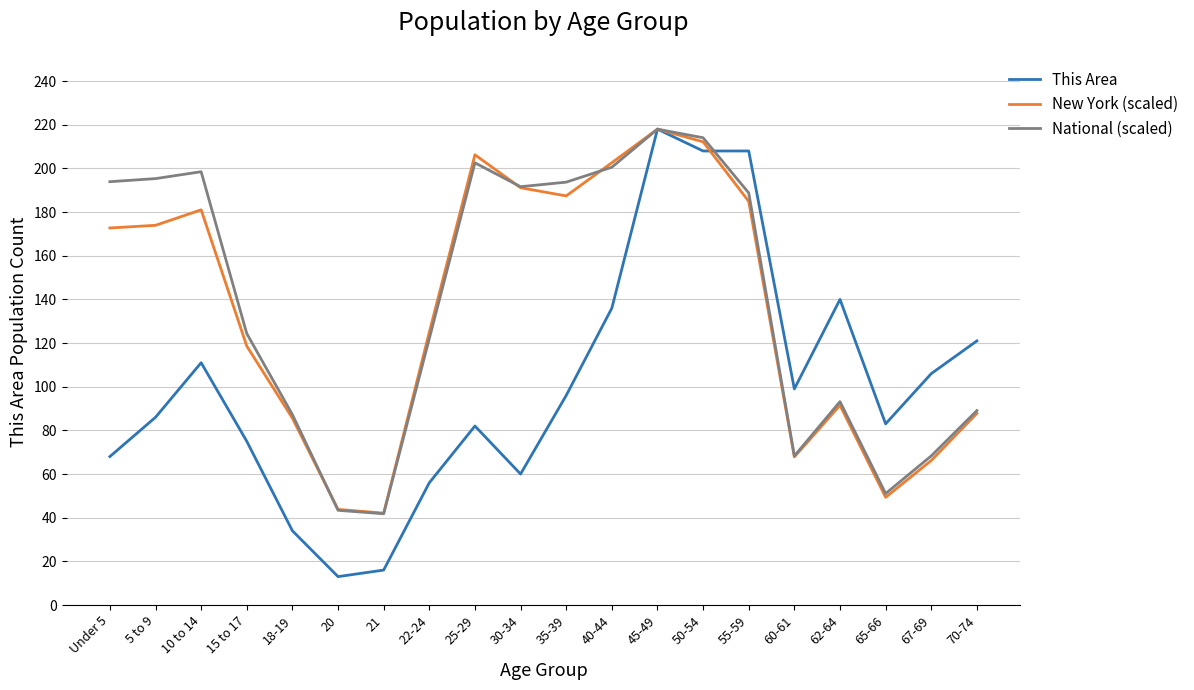

At which category is the sum across all series the highest?

45-49